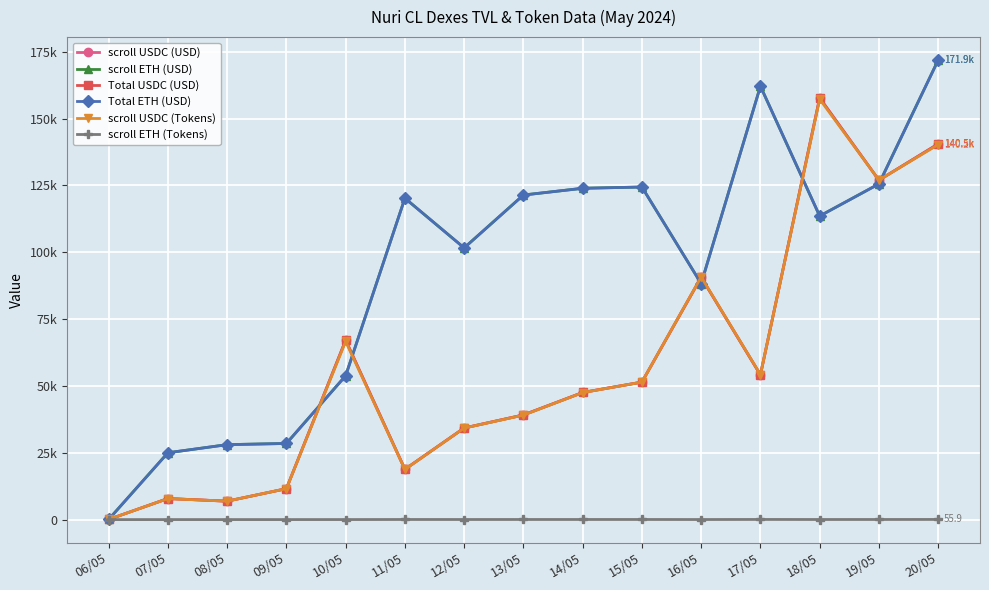

What is the label of the 1st point from the left?

06/05